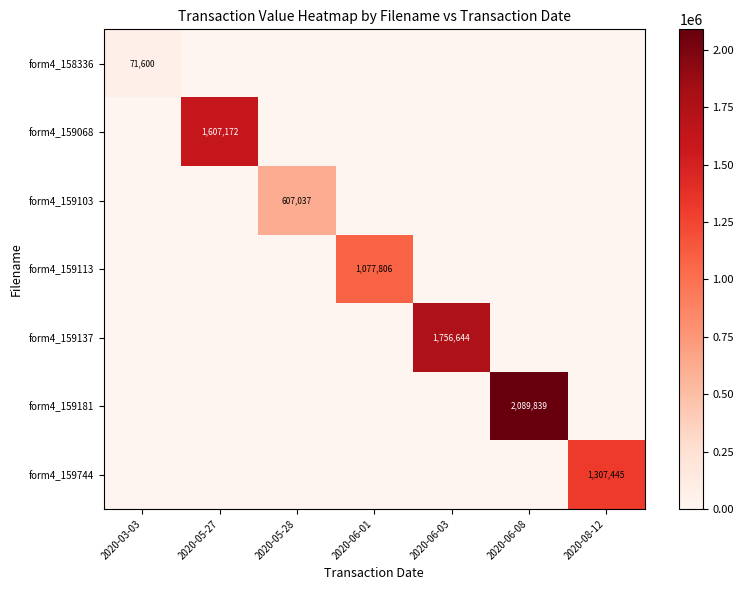

Is the value of form4_159181 at 2020-06-01 greater than the value of form4_159068 at 2020-06-03?

No